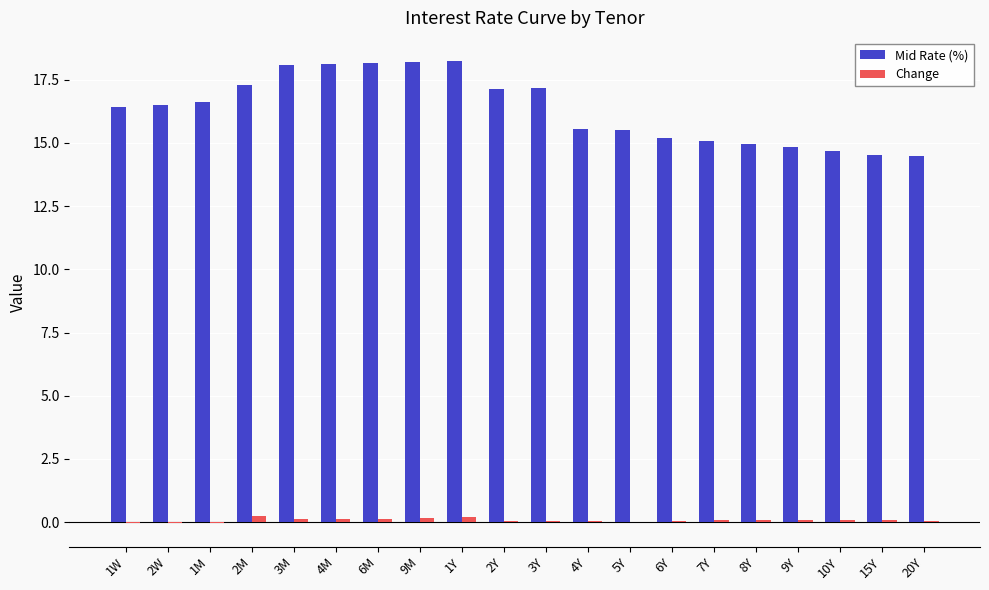

What is the sum of all Change values?

1.5